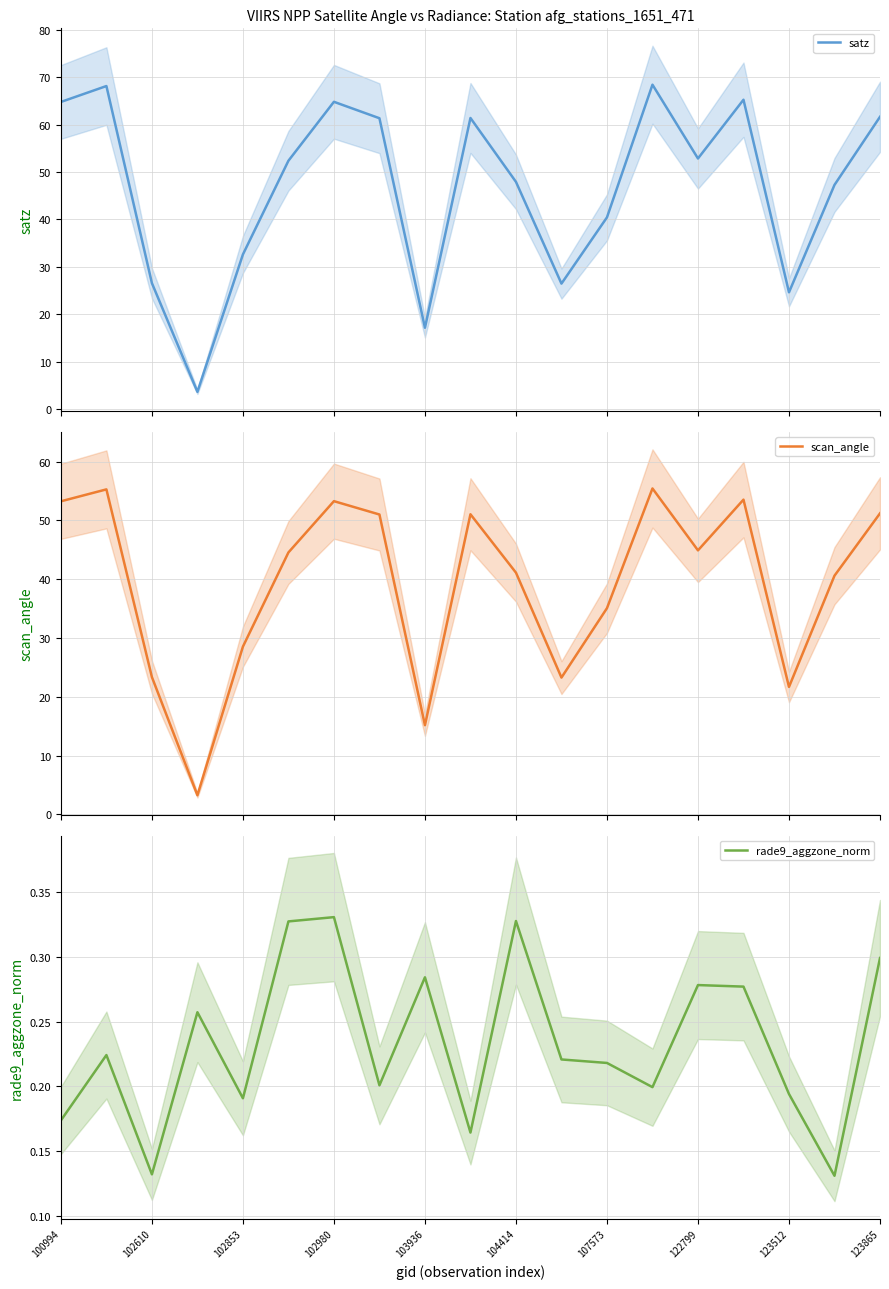

What is the difference between the highest and lowest values at 15?

64.9